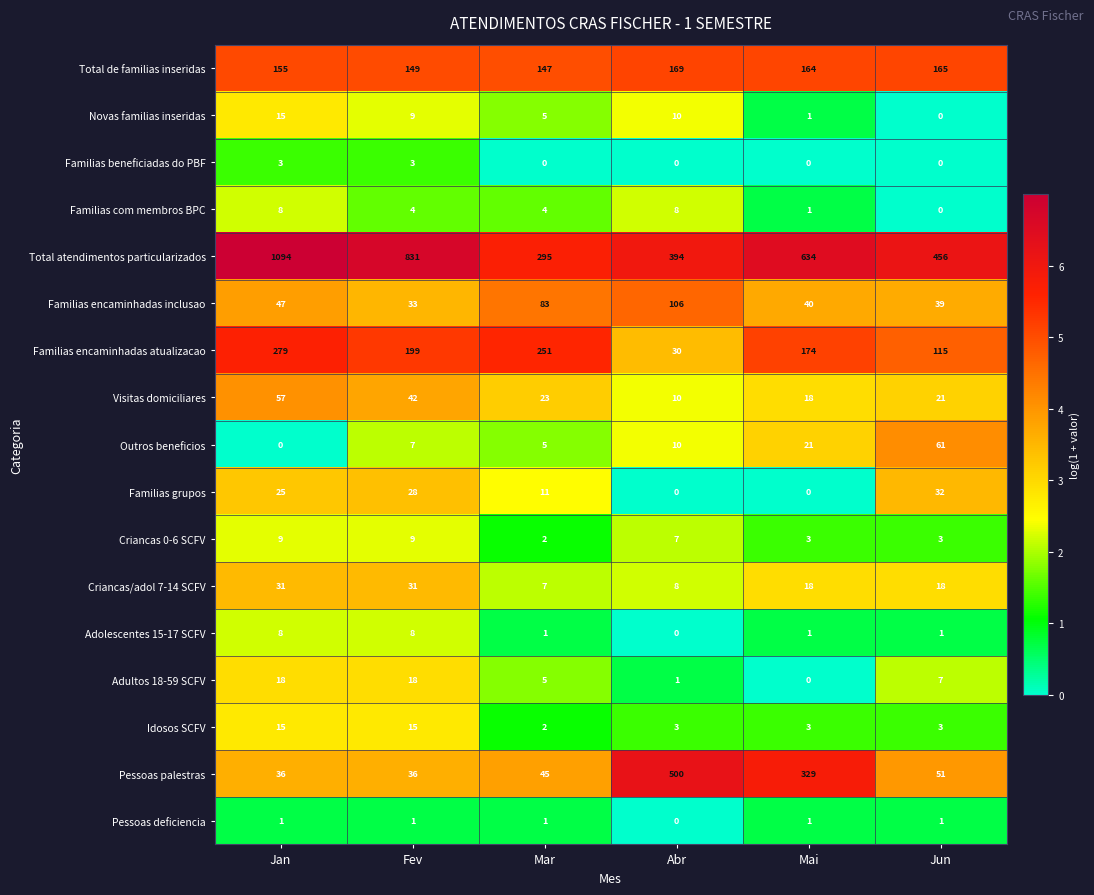

What is the maximum value shown in the chart?

1094